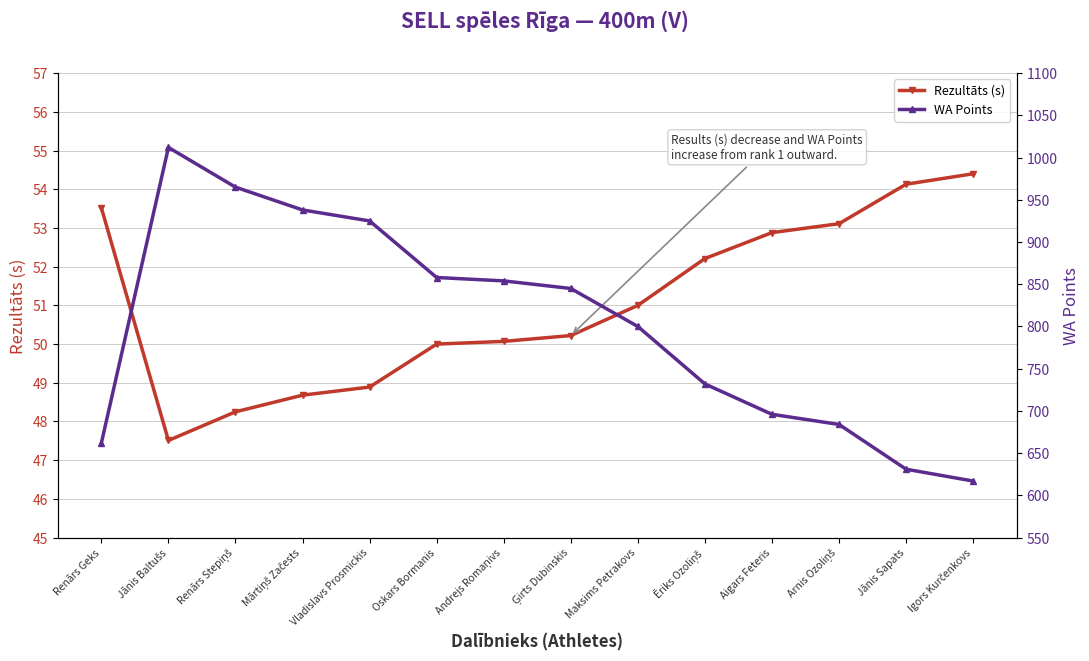

Which label corresponds to the largest value in the chart?

Jānis Baltušs